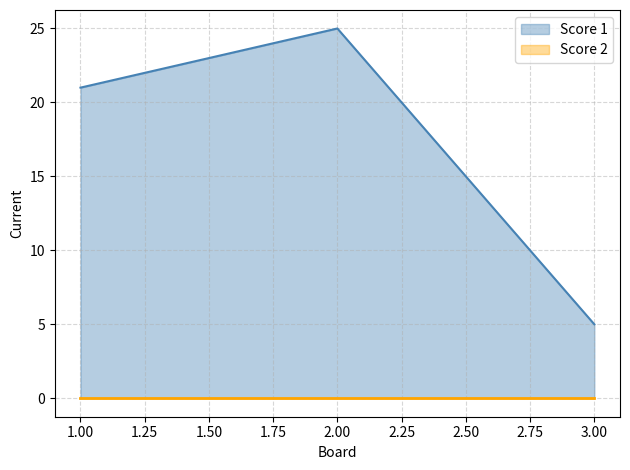

Rank the categories by value from highest to lowest.

2, 1, 3